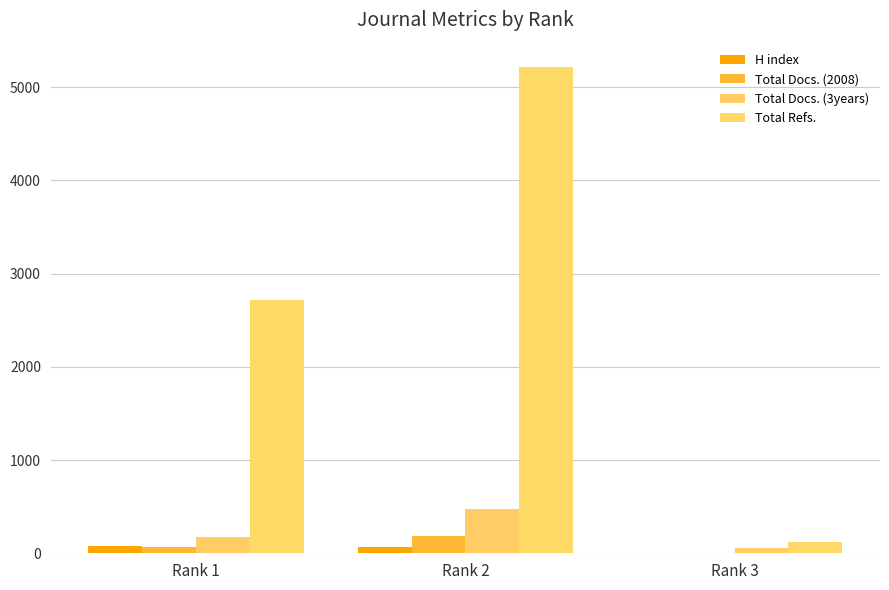

Does the chart contain stacked bars?

No